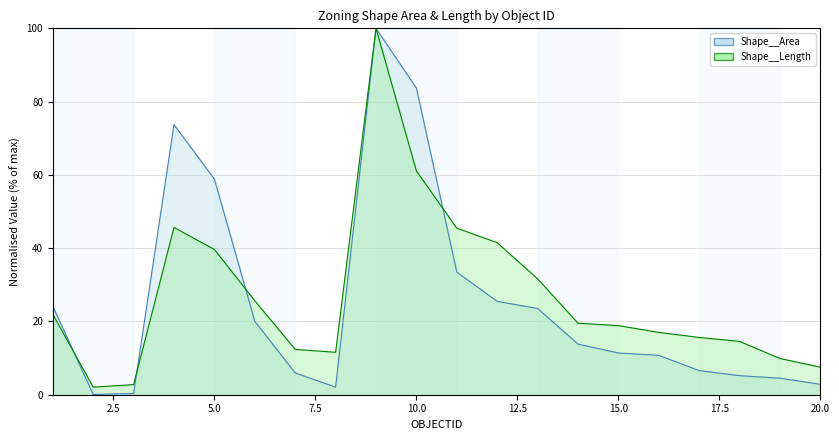

After their last crossing, which series has the higher values: Shape__Length or Shape__Area?

Shape__Length